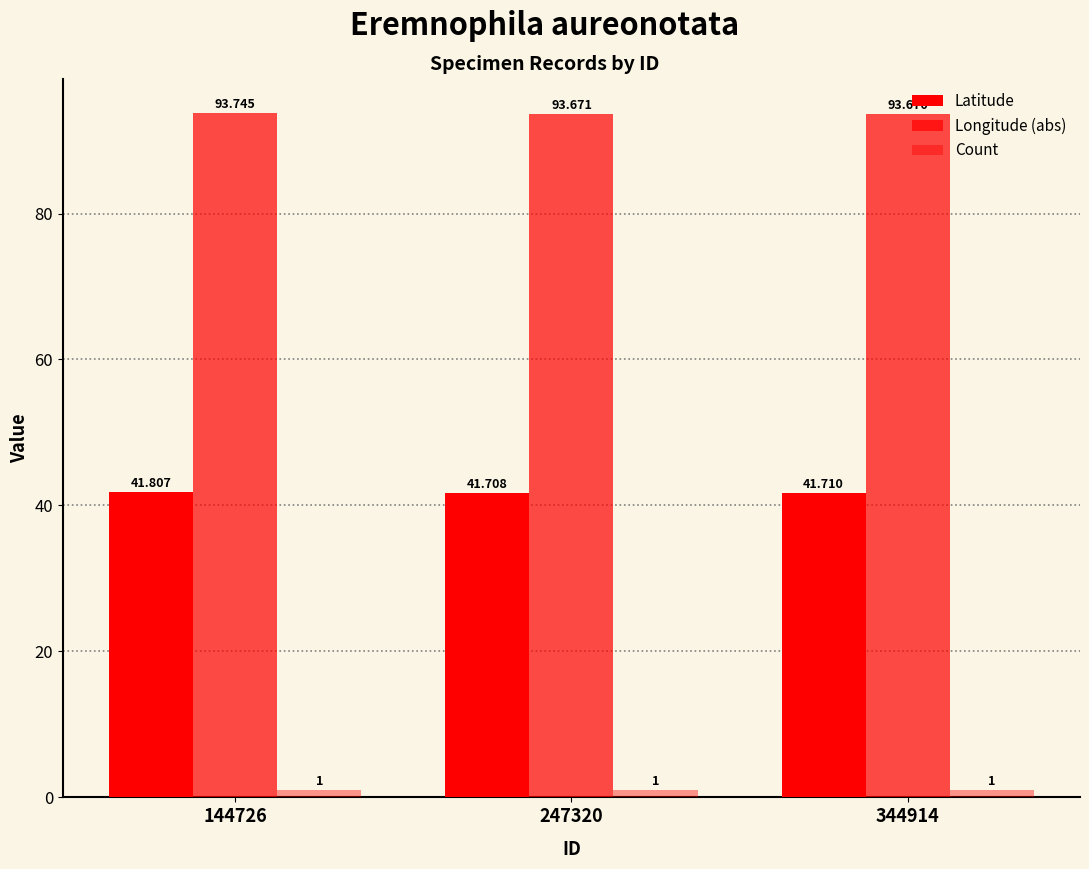

Reading right to left, what are all the values shown in this chart?

Latitude: 344914=41.7	247320=41.7	144726=41.8
Longitude (abs): 344914=93.7	247320=93.7	144726=93.7
Count: 344914=1.0	247320=1.0	144726=1.0